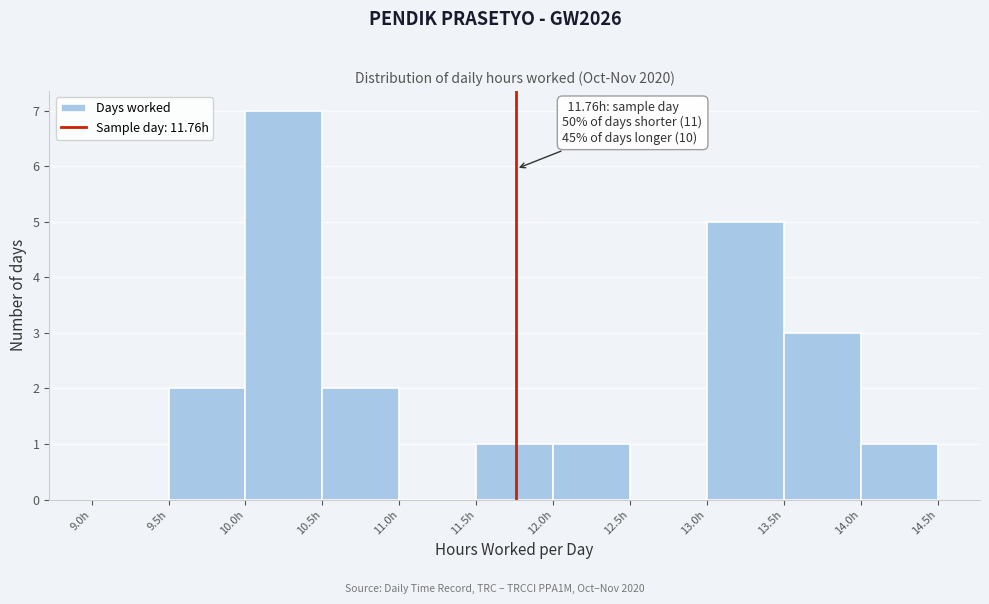

Over which range of the x-axis is the bar tallest?

10.0 to 10.5